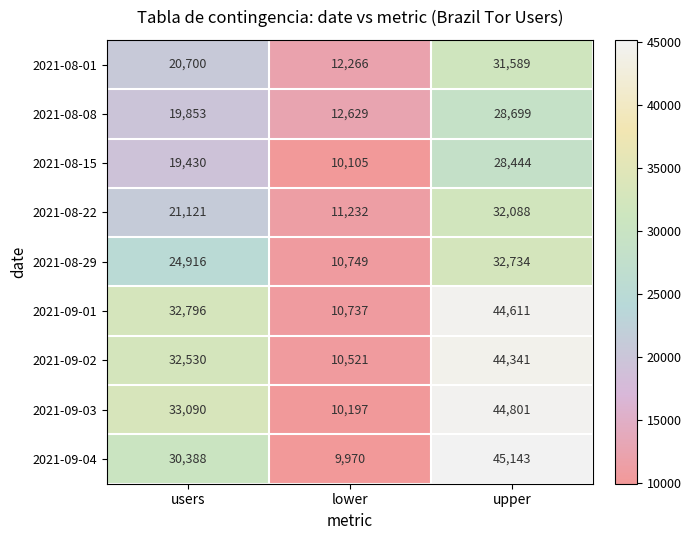

What is the total value across all series at lower?

98406